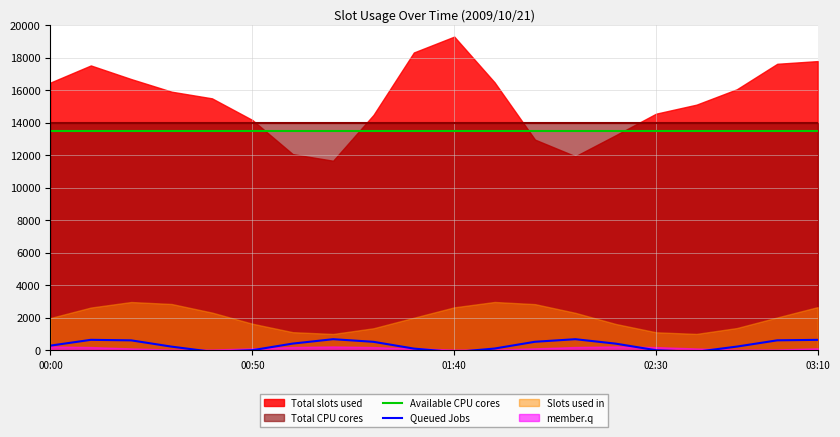

What is the lowest value of the Available CPU cores series?

13486.5